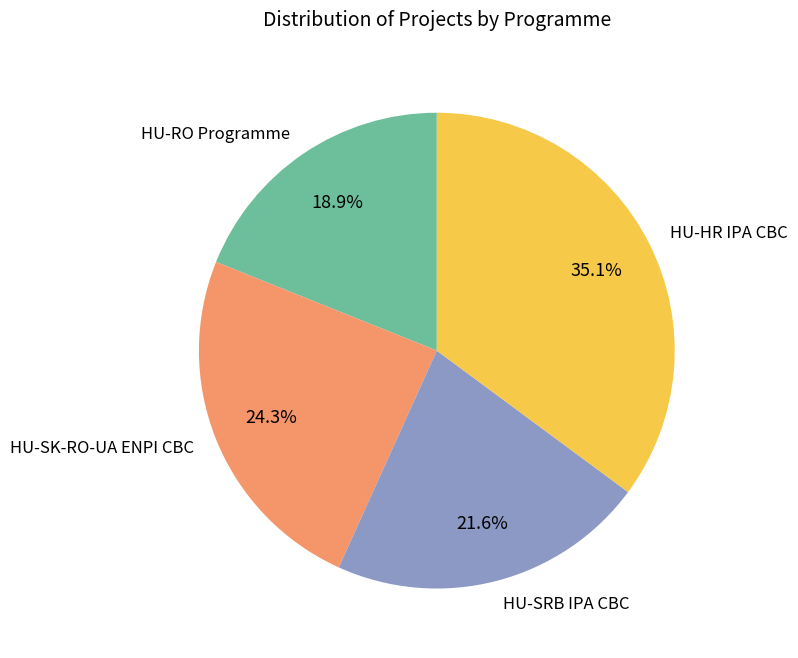

Rank the categories by value from lowest to highest.

HU-RO Programme, HU-SRB IPA CBC, HU-SK-RO-UA ENPI CBC, HU-HR IPA CBC